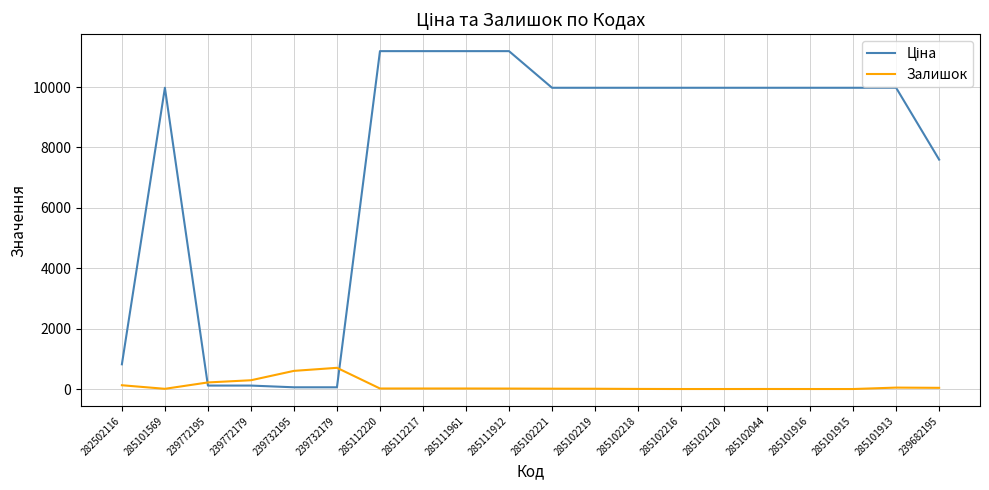

The value of Залишок at 285102120 is 0.0. True or false?

True